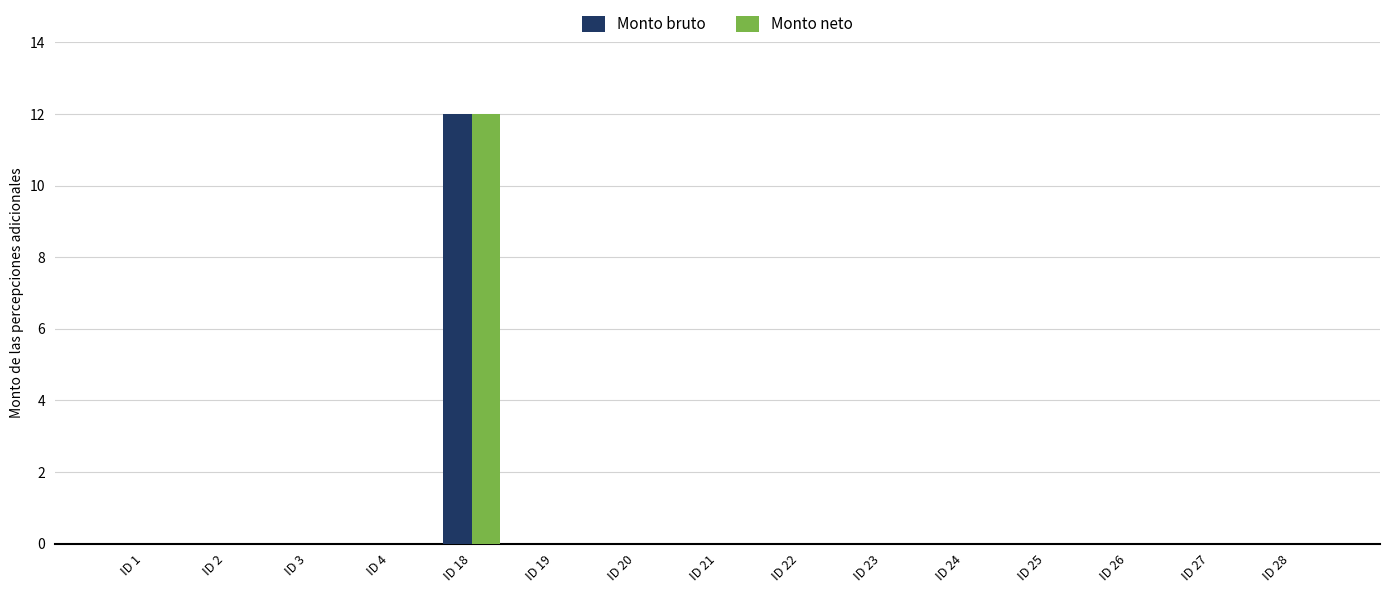

How many distinct data groups are displayed?

2